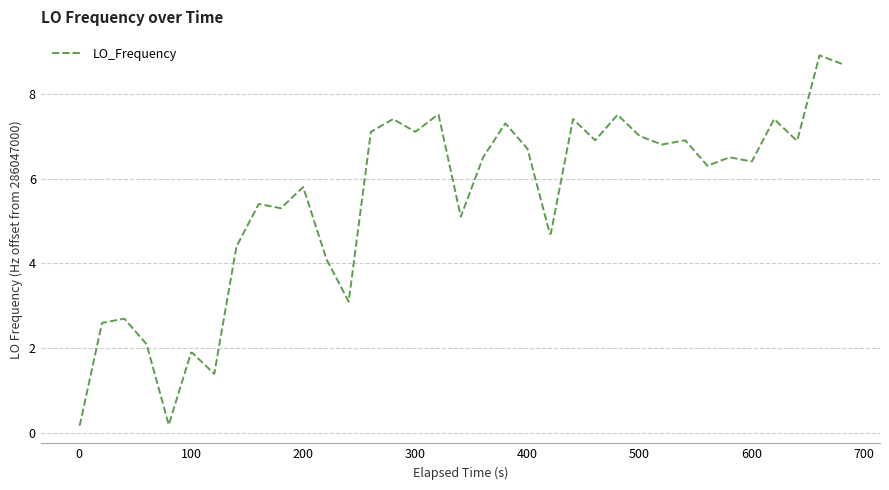

Count the number of values greater than 6.

22